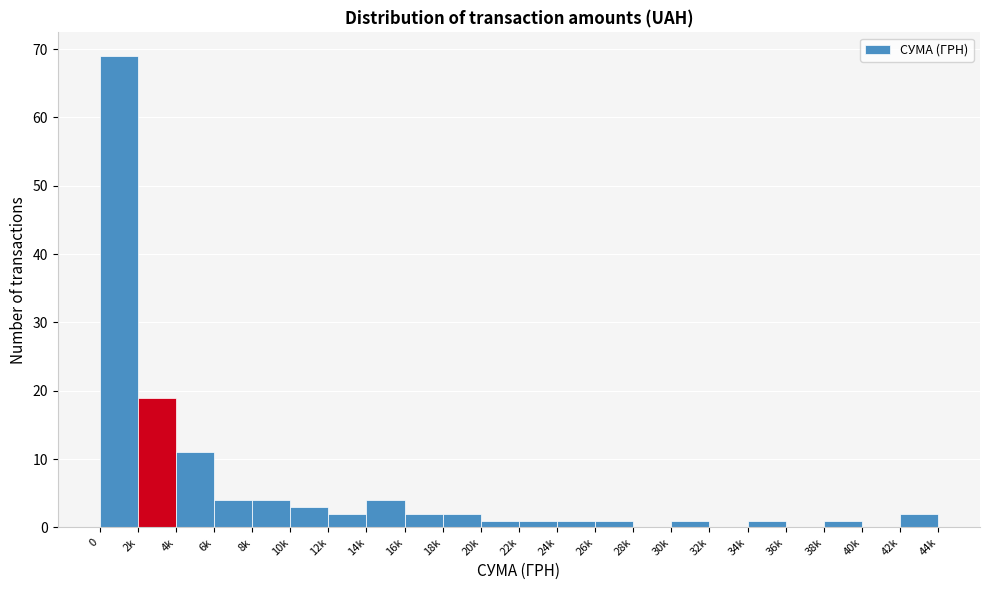

Reading right to left, what are all the values shown in this chart?

42k=2	40k=0	38k=1	36k=0	34k=1	32k=0	30k=1	28k=0	26k=1	24k=1	22k=1	20k=1	18k=2	16k=2	14k=4	12k=2	10k=3	8k=4	6k=4	4k=11	2k=19	0=69